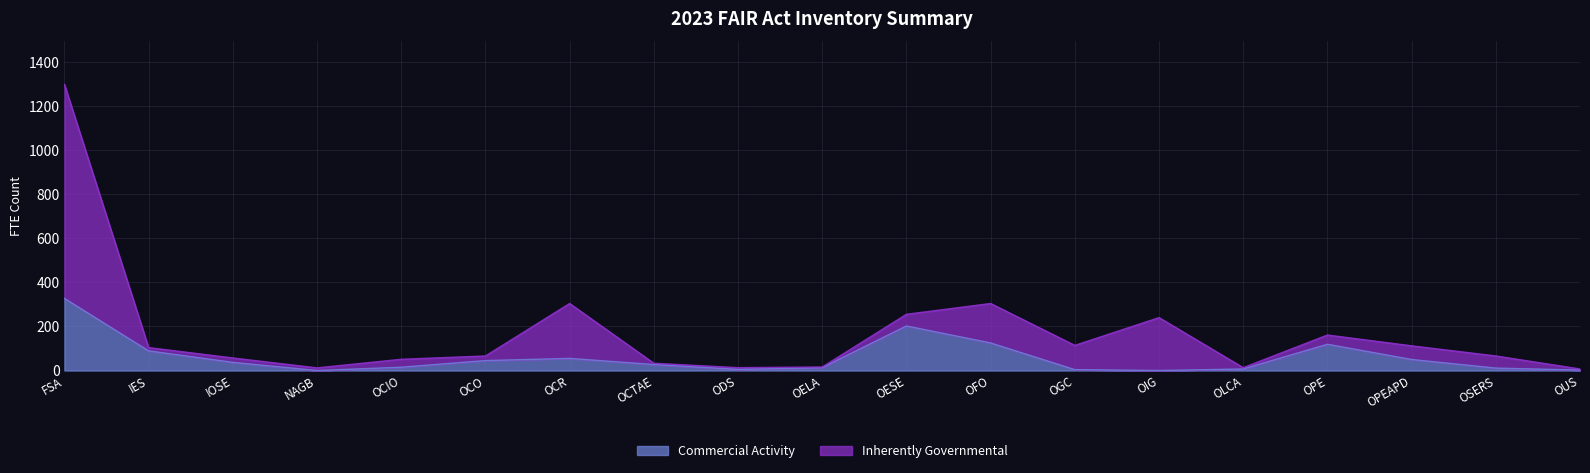

Which series has the largest total across all categories?

Inherently Governmental